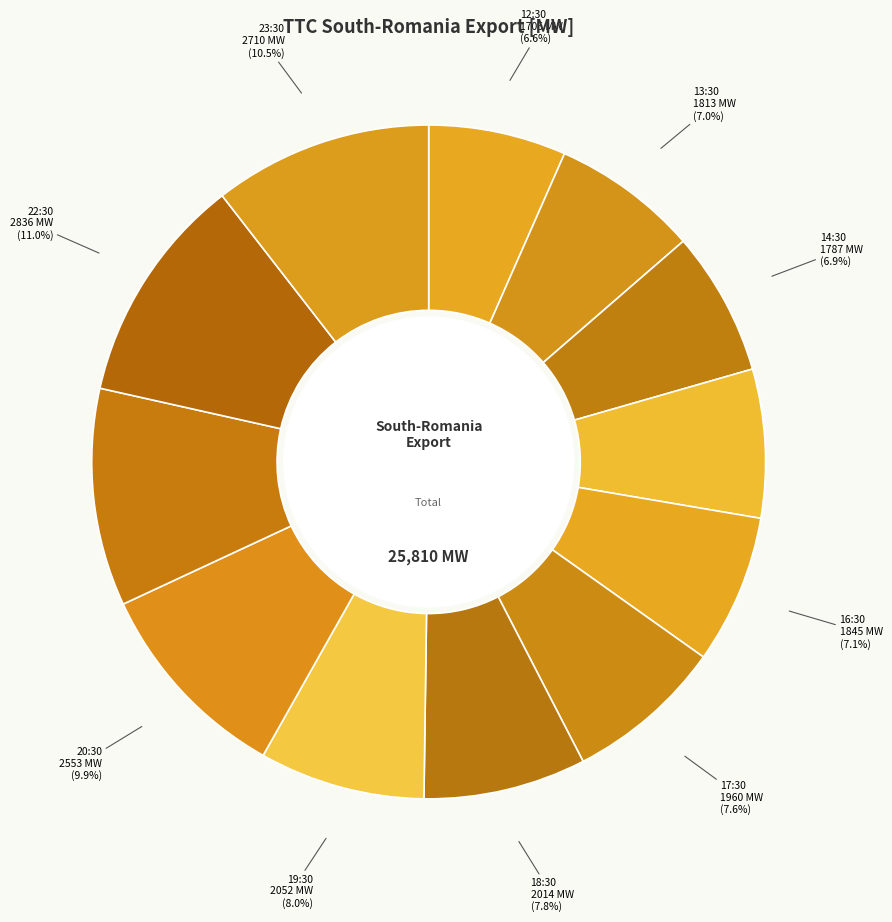

Does 14:30 account for over 50% of the chart?

No